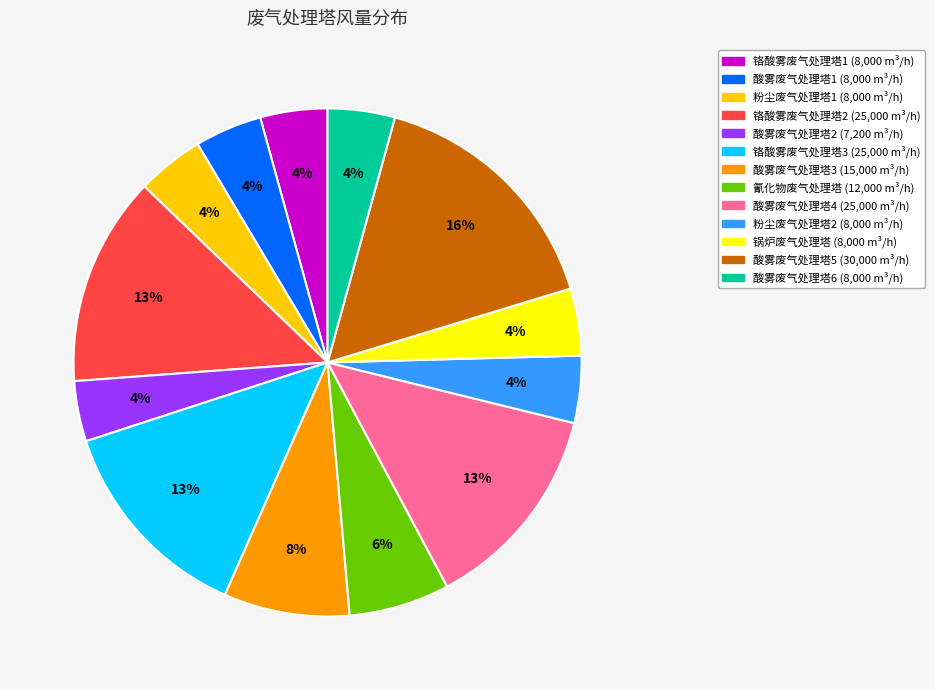

Does any single category account for the majority?

No